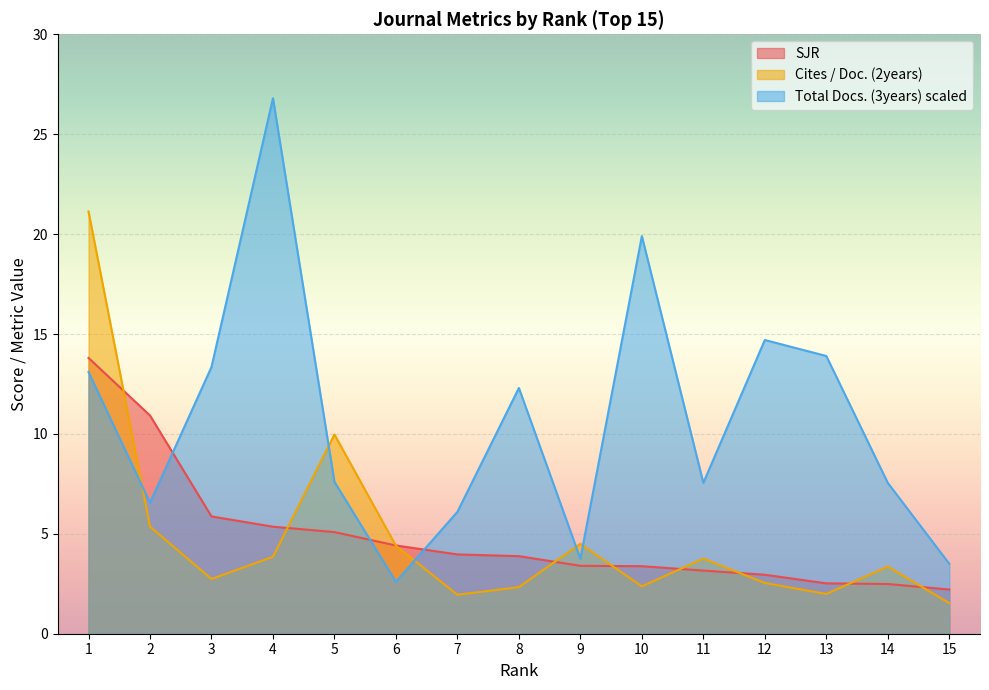

What is the spread (max minus min) of values at 13?

11.9